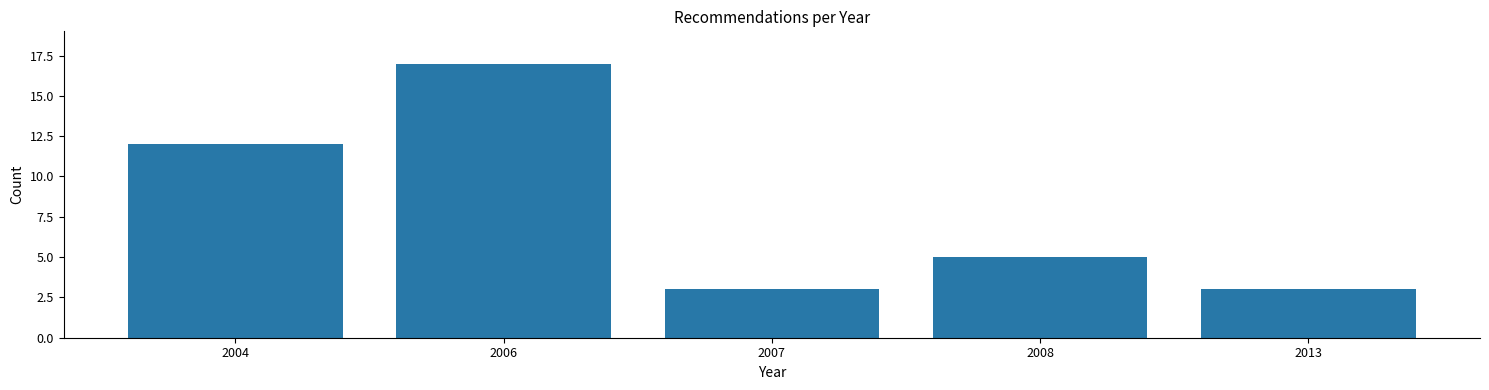

Reading left to right, transcribe all the data shown in this chart.

2004=12	2006=17	2007=3	2008=5	2013=3